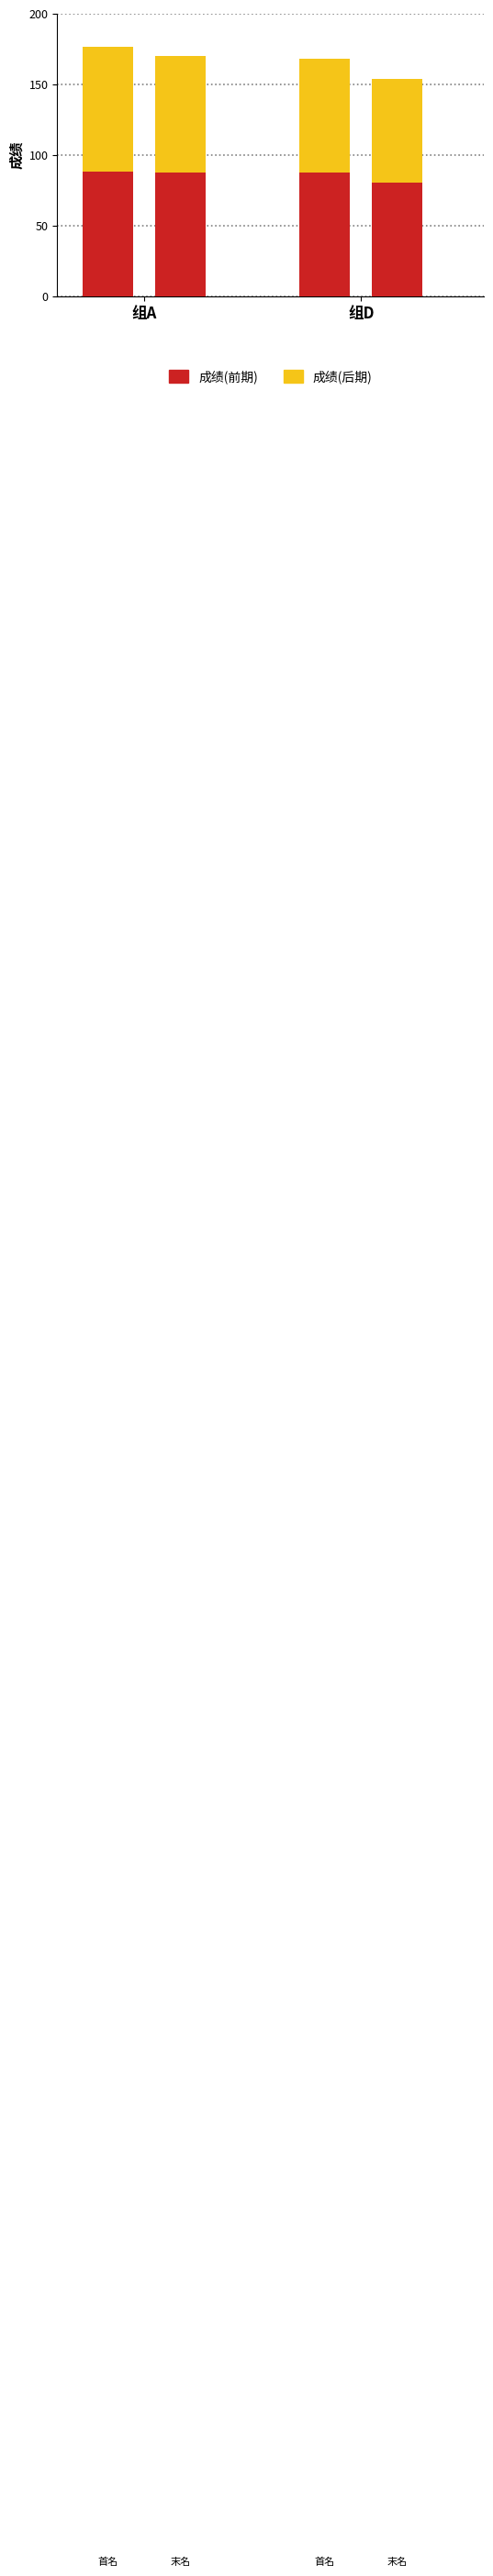

What is the average value of the 成绩(前期) series?

85.8